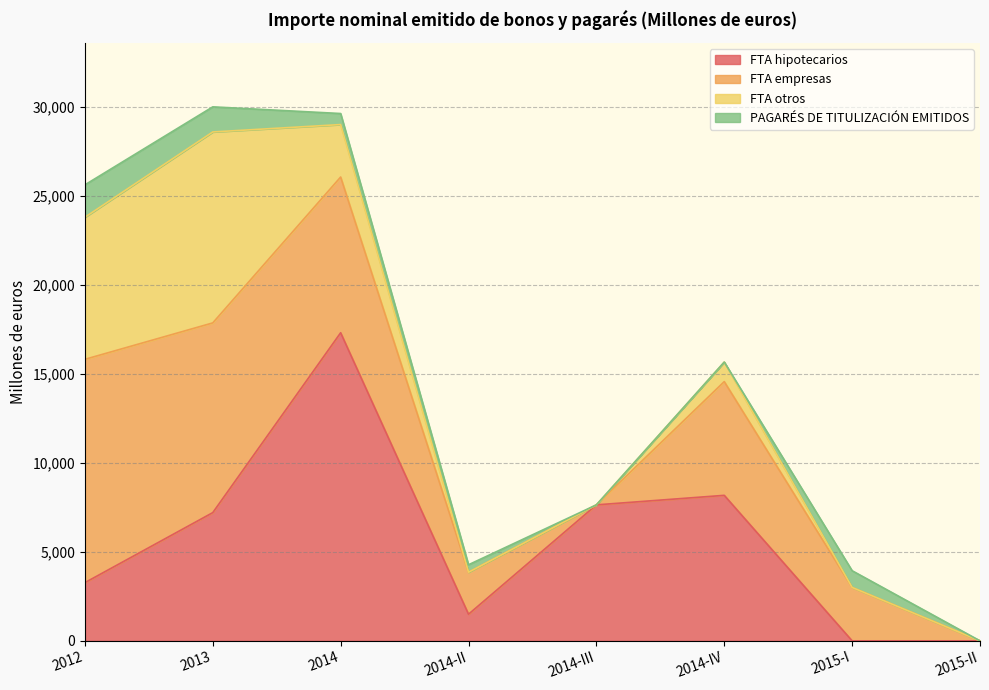

How many lines are shown in the chart?

4